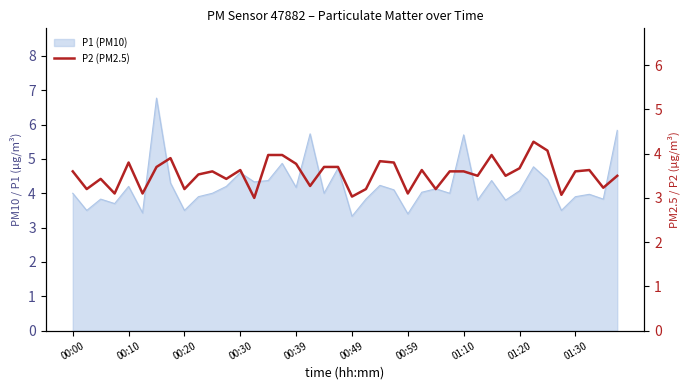

What is the approximate value at 00:59?

3.1